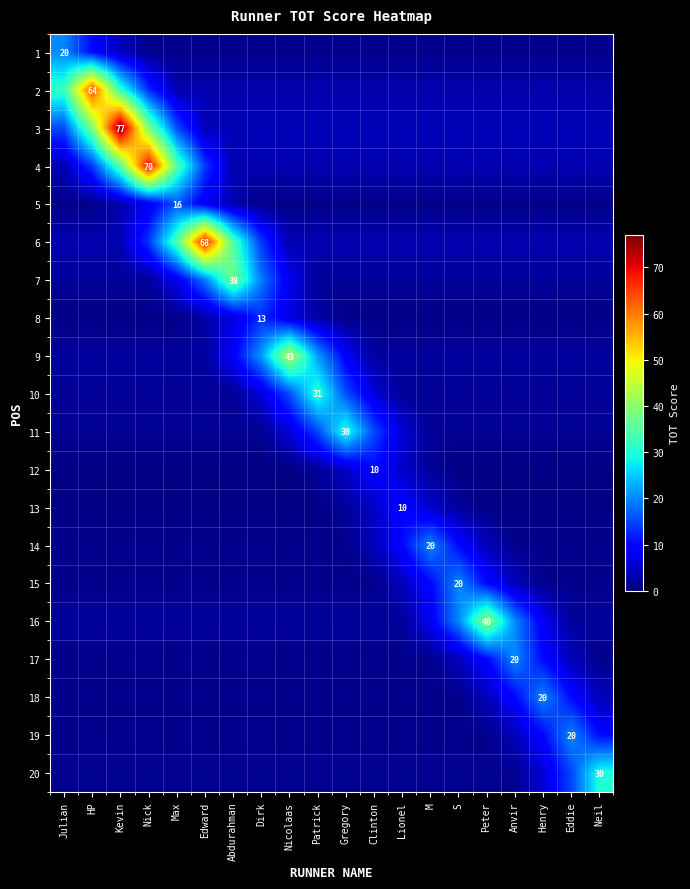

At how many categories does at least one series exceed 64?

3